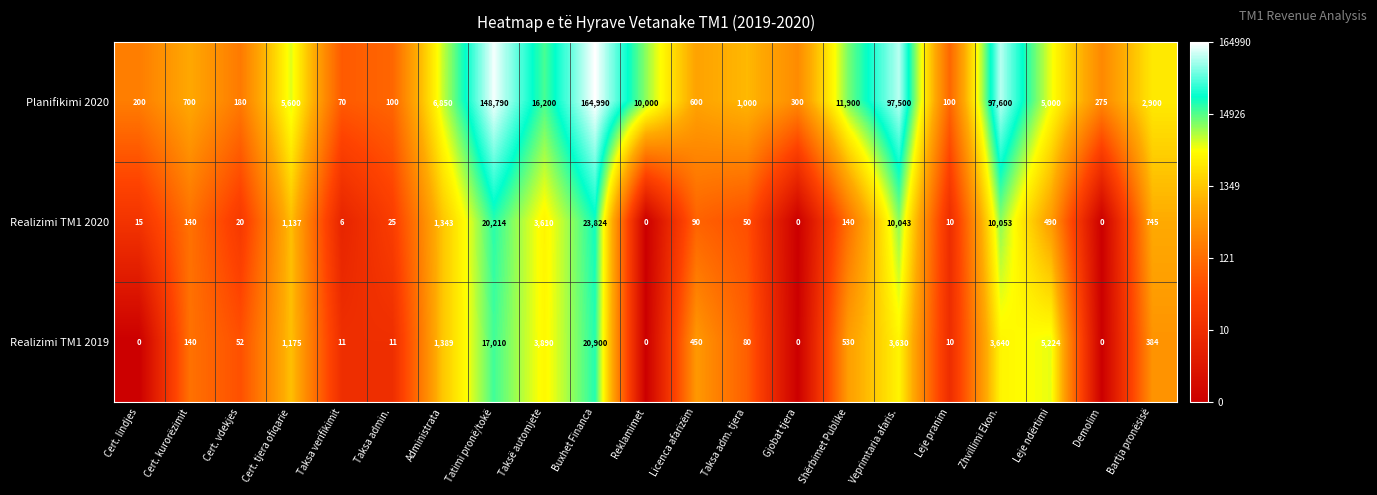

What is the spread (max minus min) of values at Cert. lindjes?

200